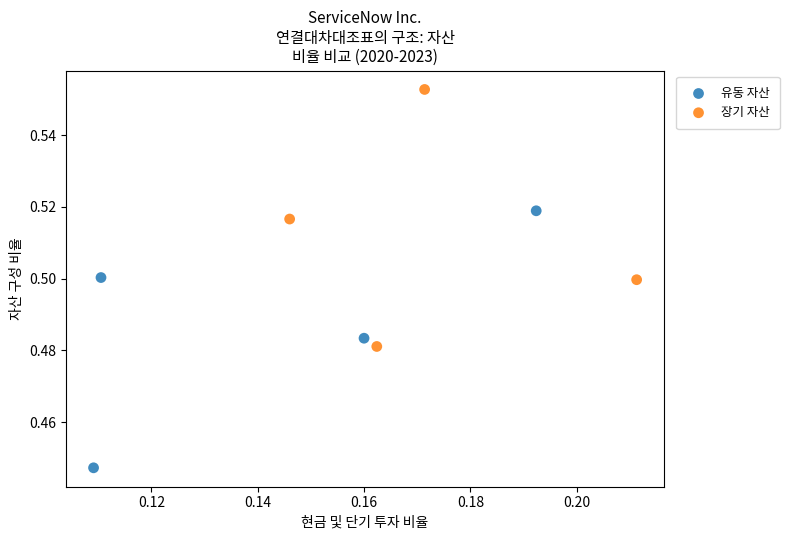

Which series reaches the maximum Y coordinate?

장기 자산